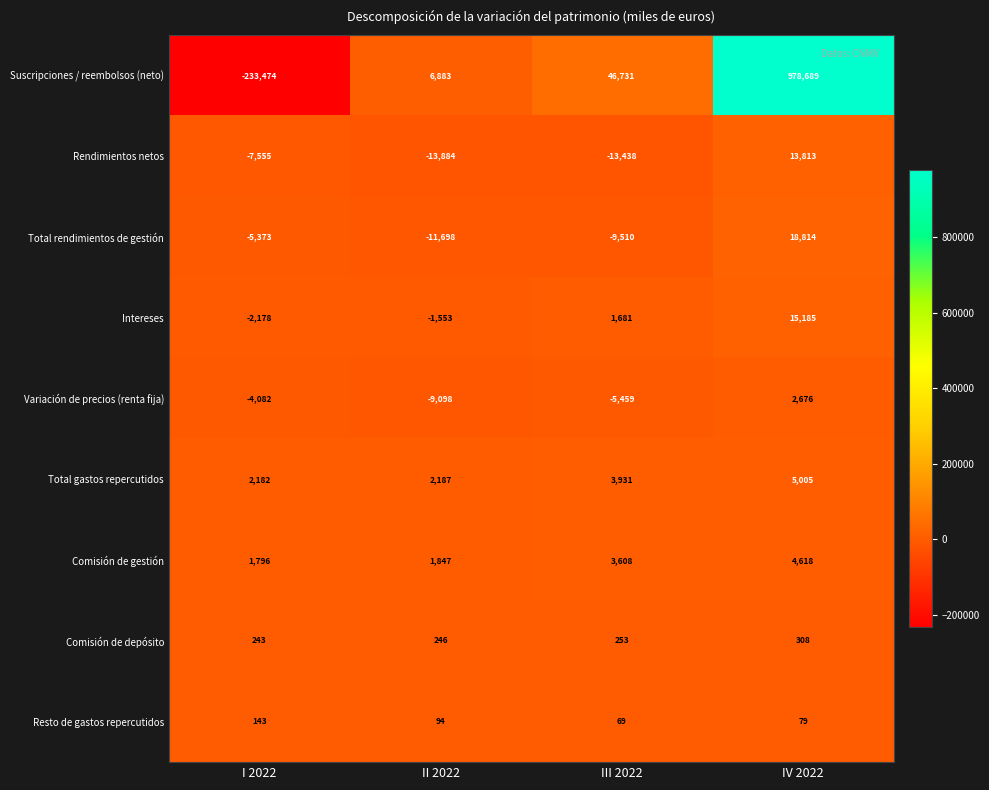

Rank the series by their maximum value, from lowest to highest.

Resto de gastos repercutidos, Comisión de depósito, Variación de precios (renta fija), Comisión de gestión, Total gastos repercutidos, Rendimientos netos, Intereses, Total rendimientos de gestión, Suscripciones / reembolsos (neto)